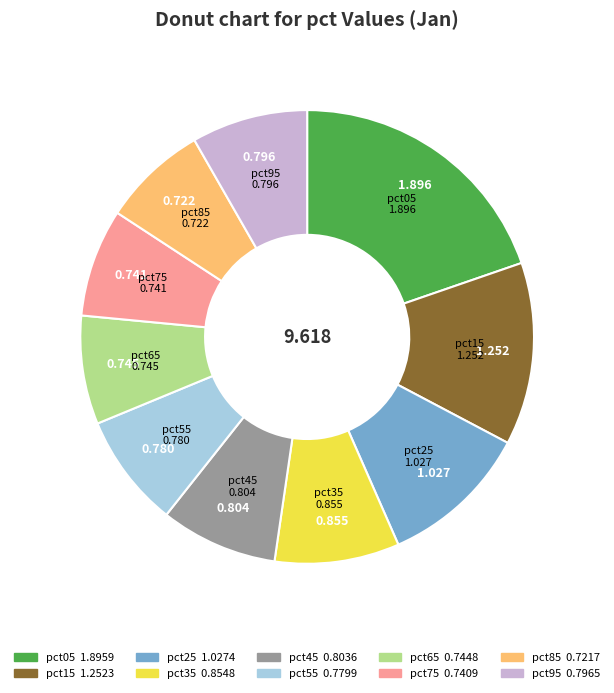

How many slices are in this pie chart?

10